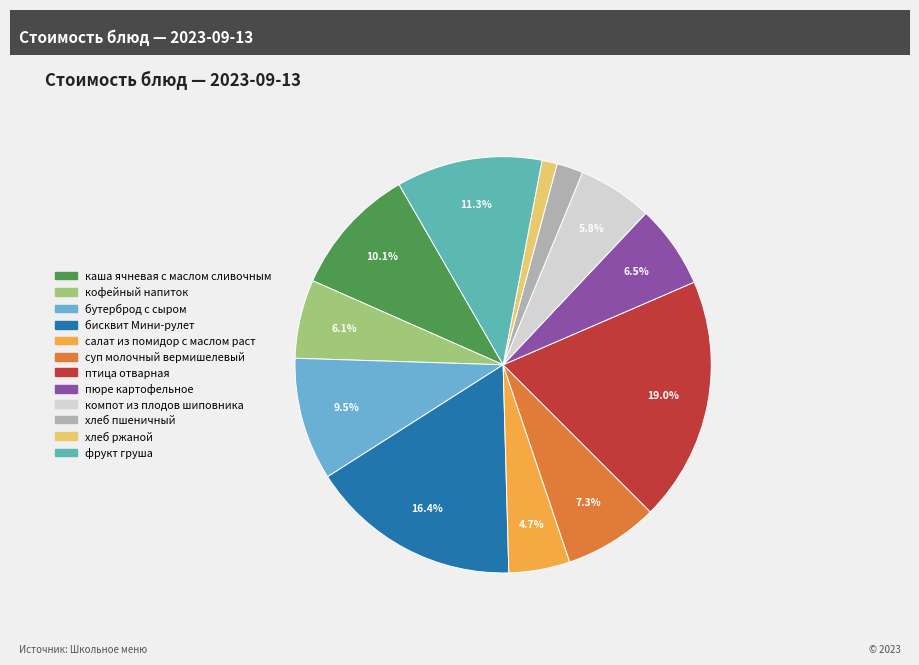

What portion of the pie excludes птица отварная?

81.0%